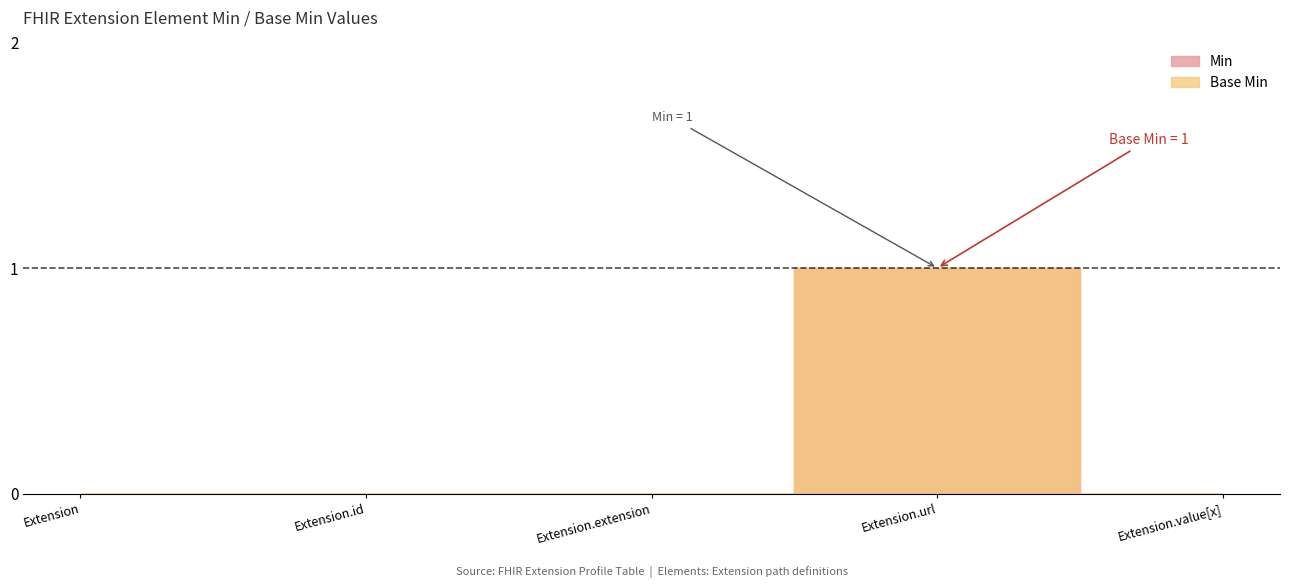

Reading left to right, what are all the values shown in this chart?

Min: 0	0	0	1	0
Base Min: 0	0	0	1	0